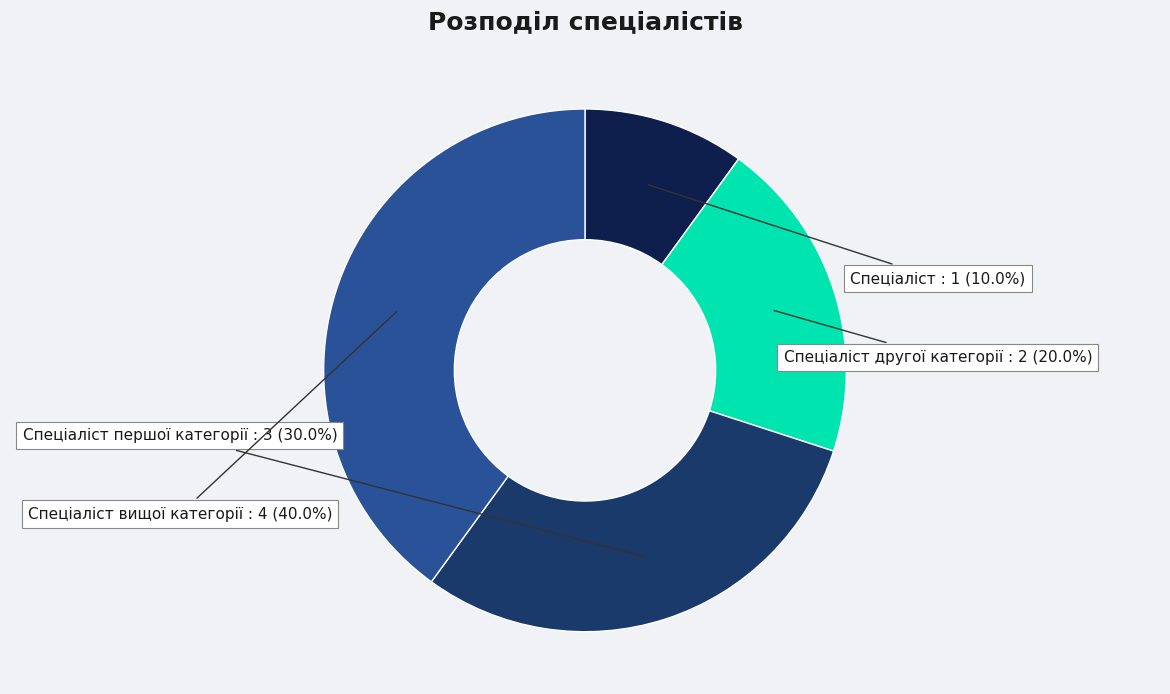

To the nearest percent, what is the difference between the Спеціаліст першої категорії and Спеціаліст slice percentages?

20%